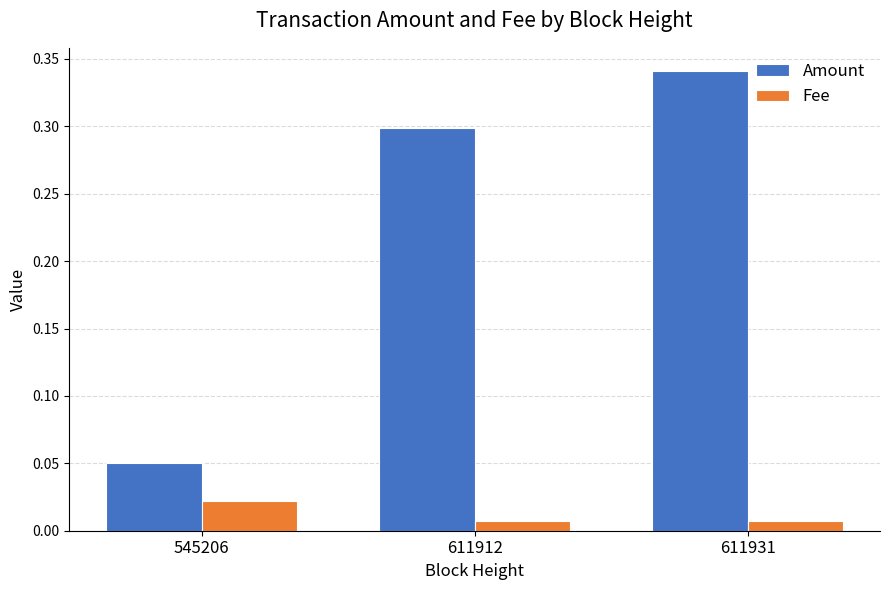

List the labels in order of Amount value, smallest first.

545206, 611912, 611931